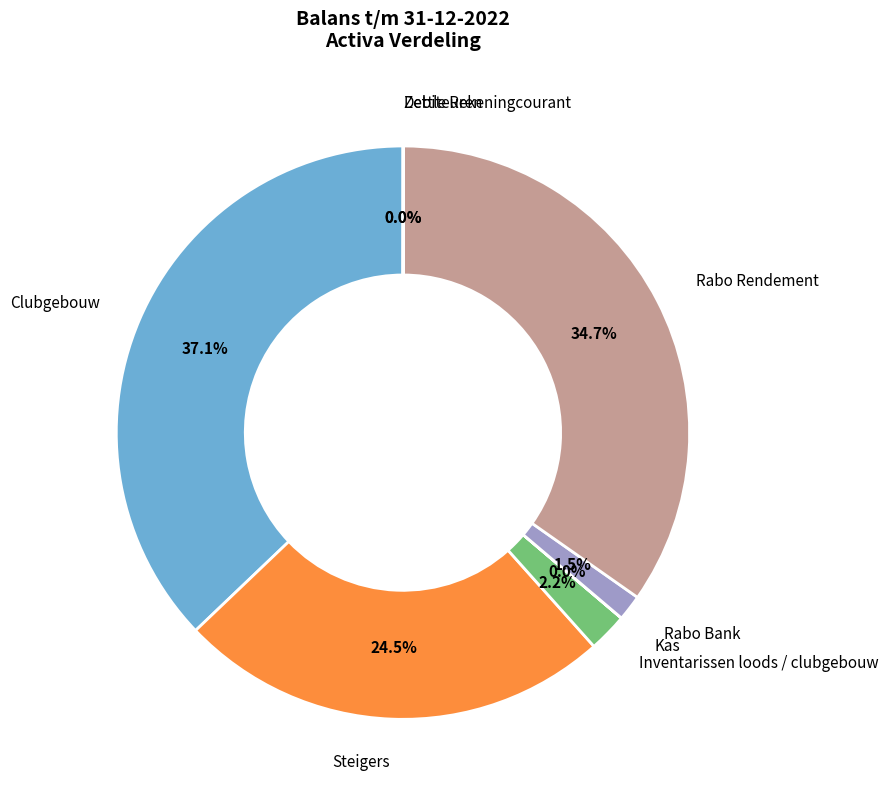

Is there a majority slice in this chart?

No